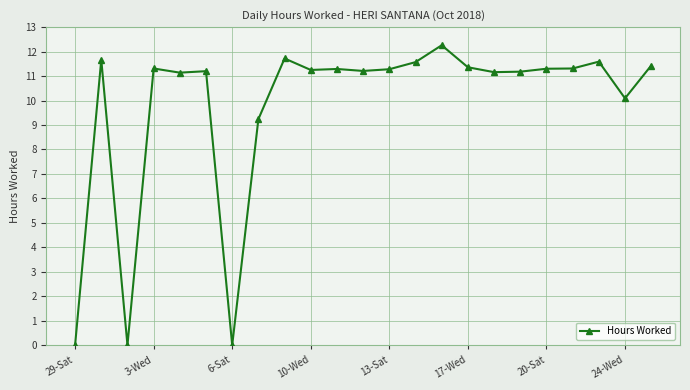

True or false: the data has more than 0 interior local peaks.

True